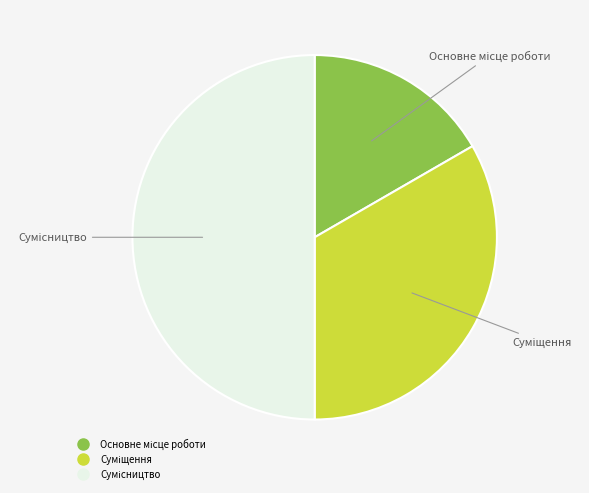

Which slice is the largest?

Сумісництво